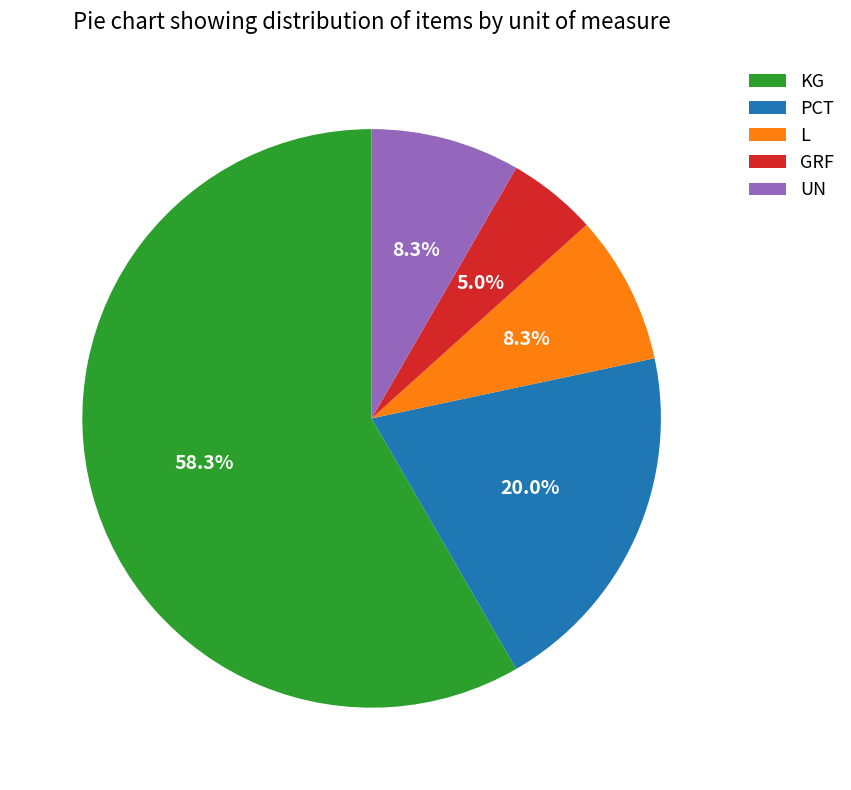

To the nearest percent, what is the difference between the largest and smallest slice percentages?

53%